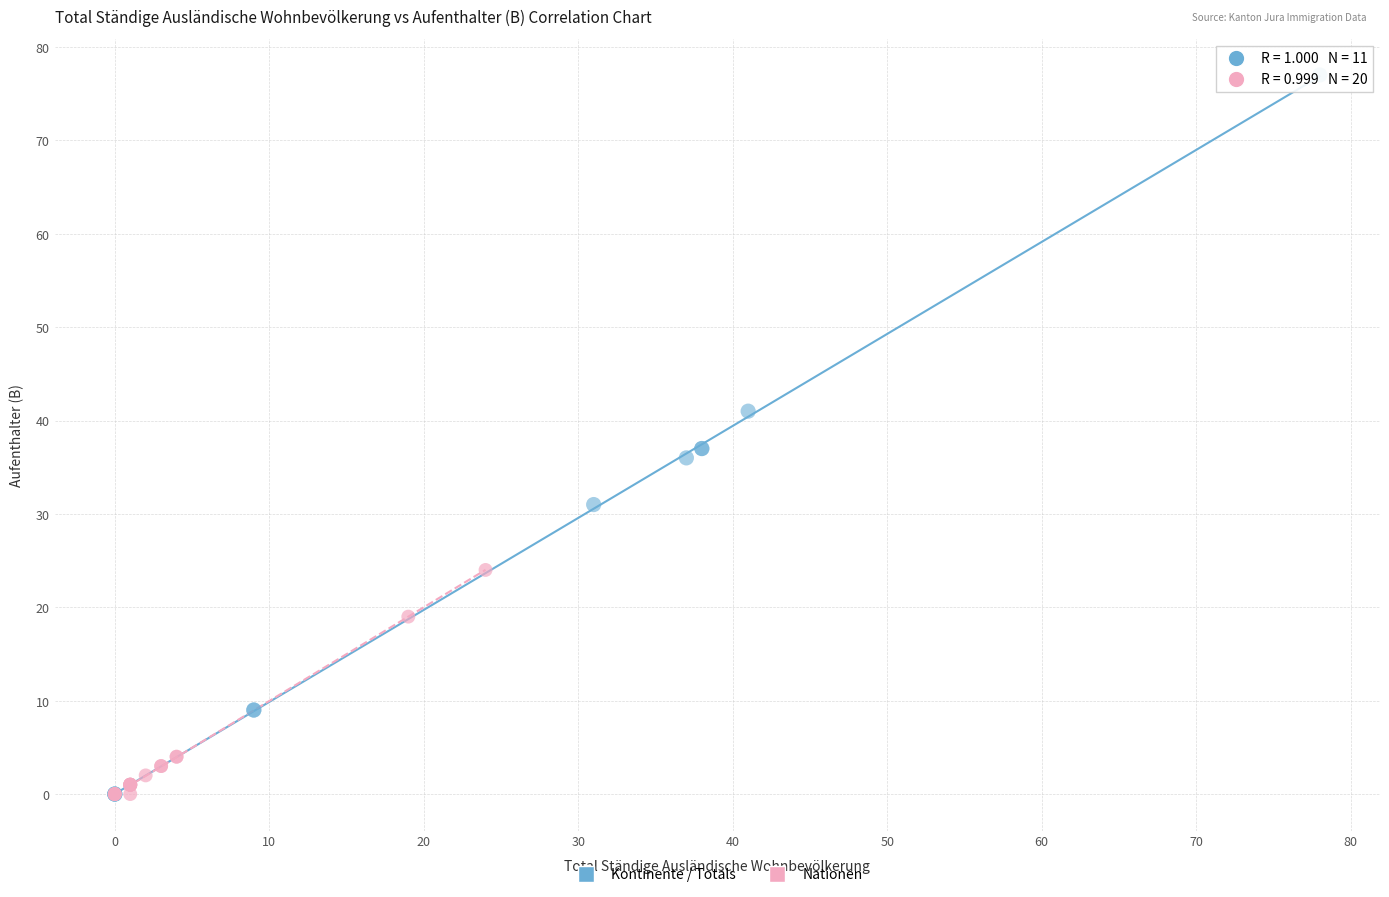

What are all the series names shown in the legend?

Kontinente / Totals, Nationen